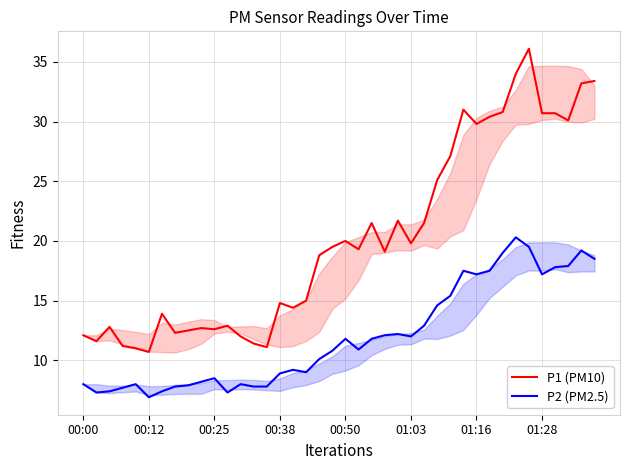

What is the average value of the P1 (PM10) series?

20.2